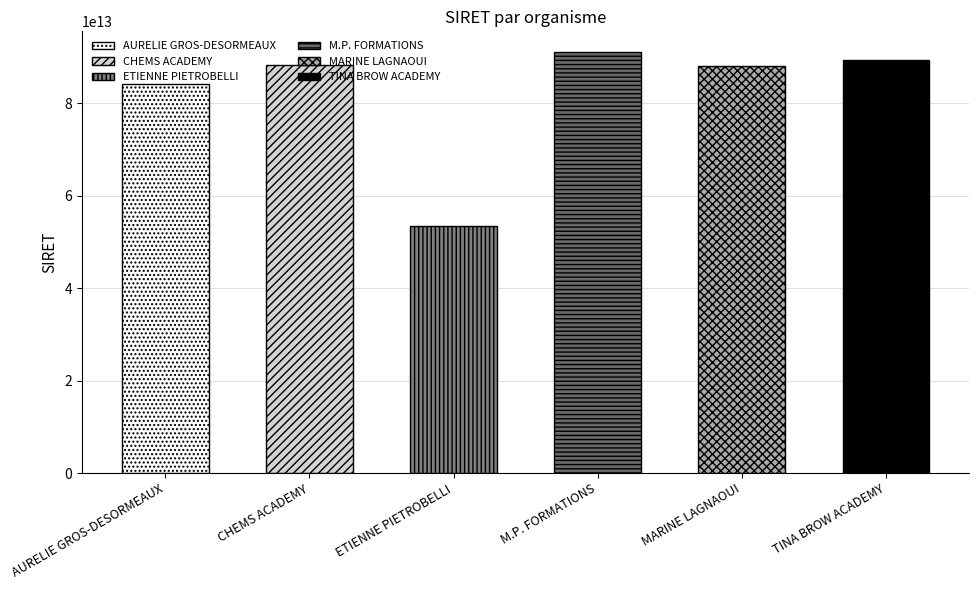

What is the minimum value shown in the chart?

53450174700057